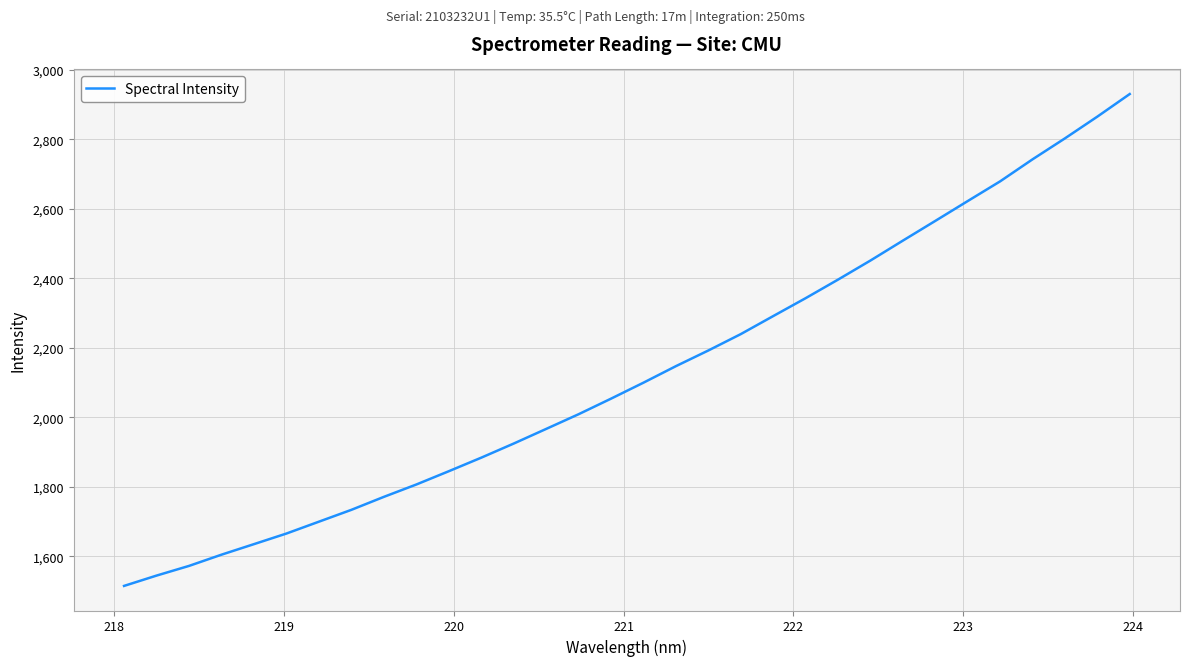

What is the sum of all values?

68111.9